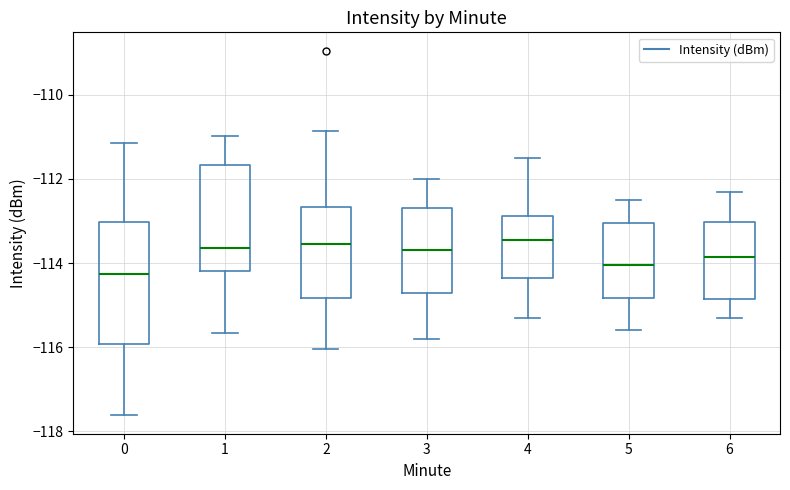

Comparing the boxes themselves (not the whiskers), which one is the tallest?

0